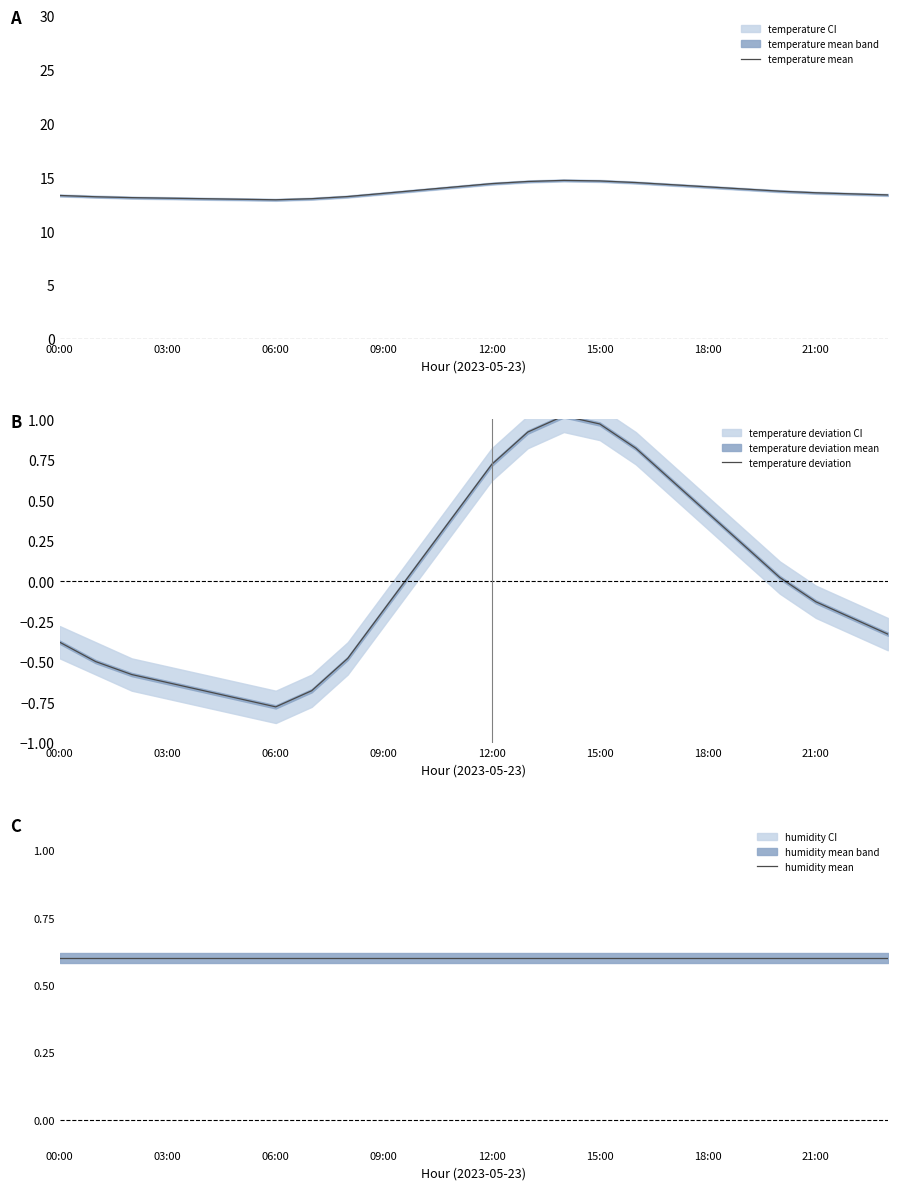

What position from the right is 19?

5